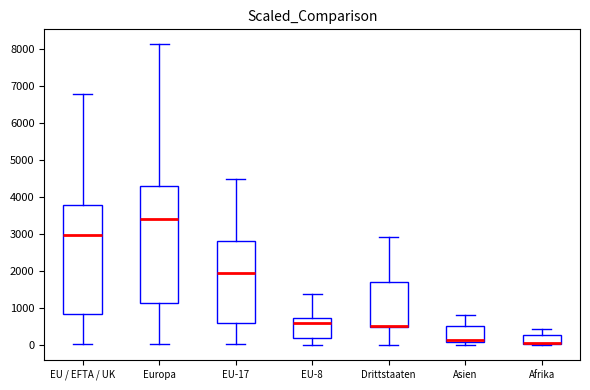

Reading left to right, transcribe this box plot: for each box, give where its median line is, the range the box spans, and where its two whiskers end, as read against the y-axis. The values are not printed on the chart, so give them approximately, as read against the axis.

EU / EFTA / UK: median 3000, box 800 to 3800, whiskers 0 to 6800
Europa: median 3400, box 1100 to 4300, whiskers 0 to 8100
EU-17: median 1900, box 600 to 2800, whiskers 0 to 4500
EU-8: median 600, box 200 to 700, whiskers 0 to 1400
Drittstaaten: median 500 (drawn on the box's lower edge), box 500 to 1700, whiskers 0 to 2900
Asien: median 100 (just above the box's lower edge), box 100 to 500, whiskers 0 to 800
Afrika: median 100 (drawn on the box's lower edge), box 0 to 300, whiskers 0 (just below the box's lower edge) to 400